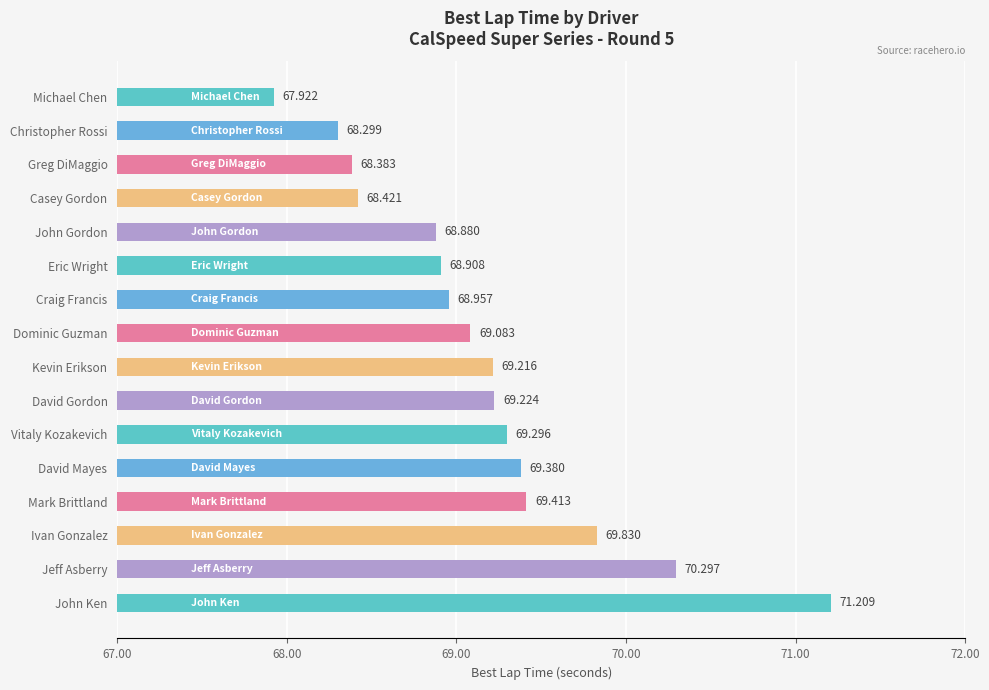

Which label corresponds to the largest value in the chart?

John Ken